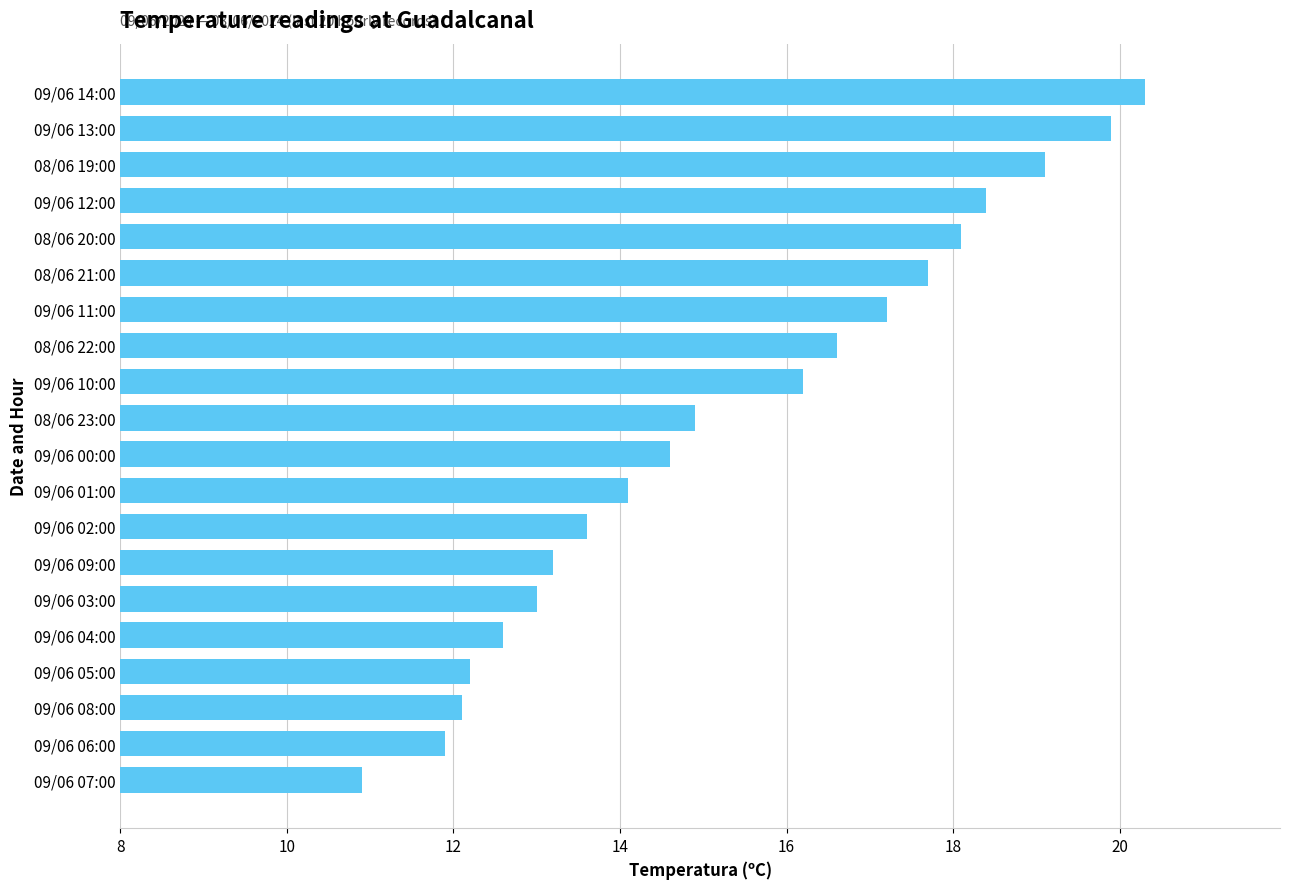

Which has a higher value, 09/06 02:00 or 09/06 05:00?

09/06 02:00